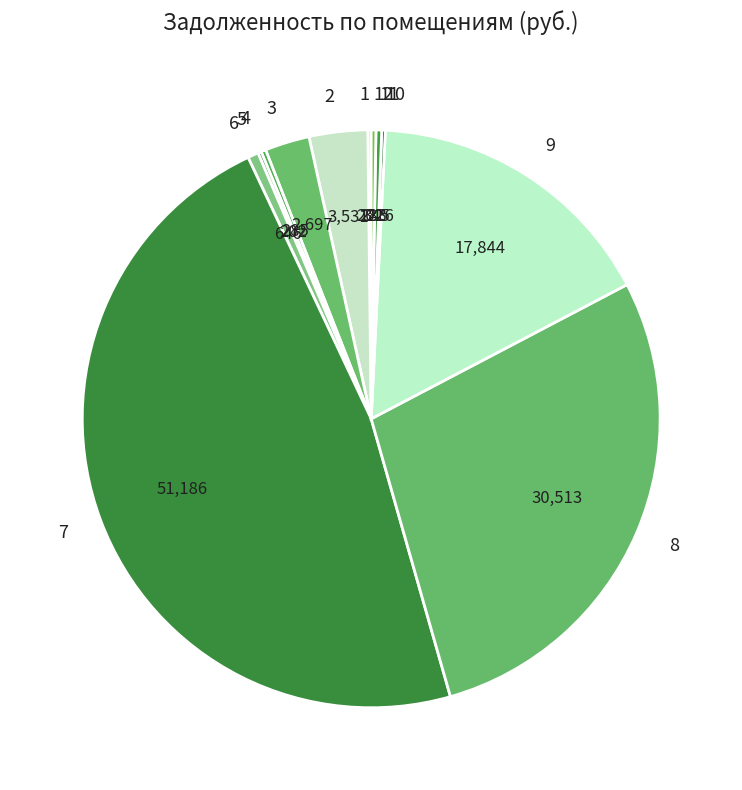

Is there any slice that represents more than half of the pie?

No